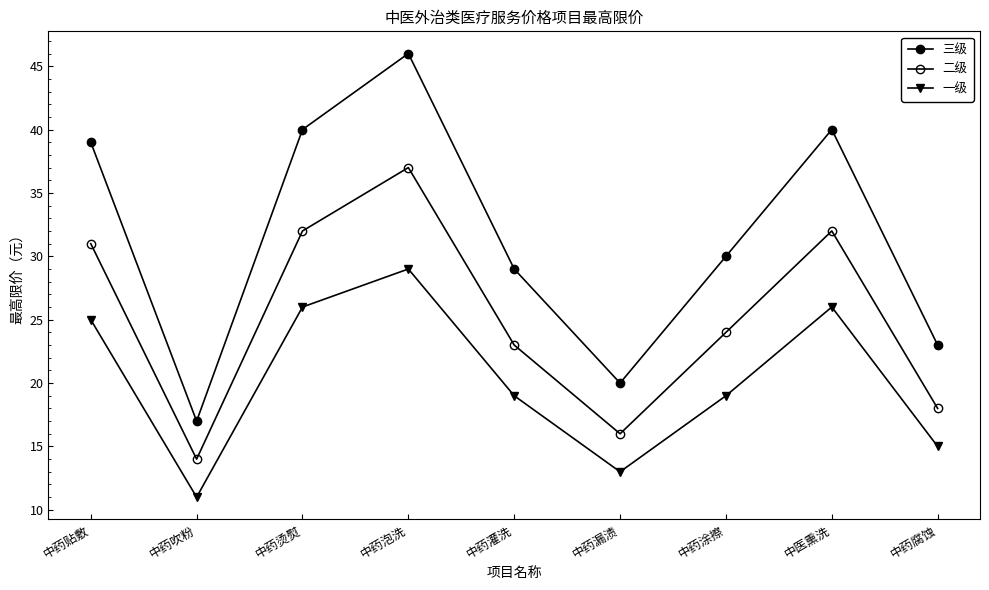

What is the label of the 4th point from the right?

中药漏渍